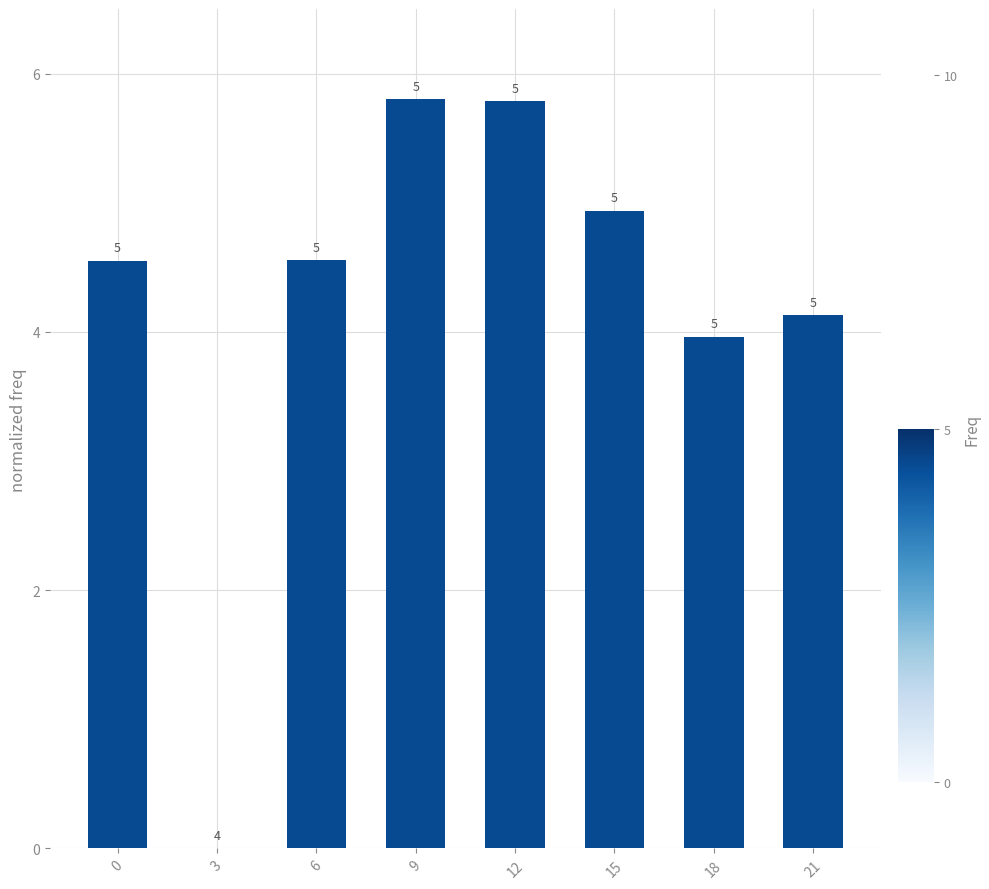

True or false: the data shows 2.5 at 18.

False